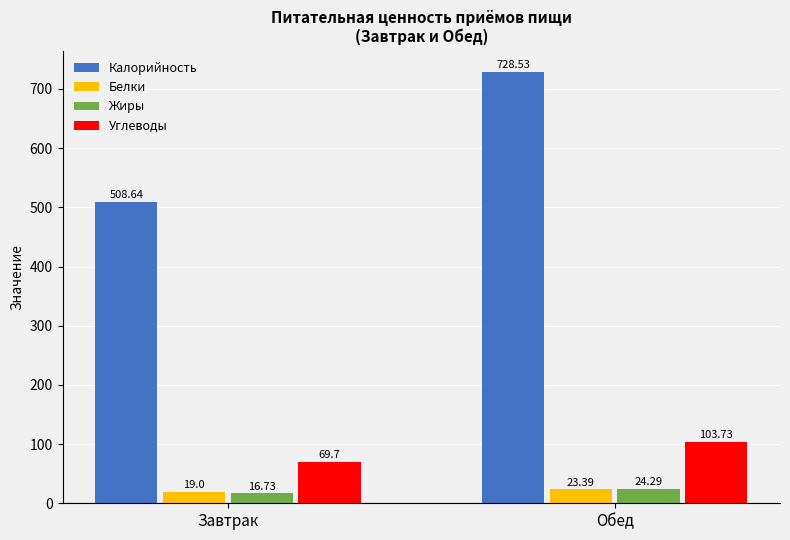

Are the bars horizontal?

No